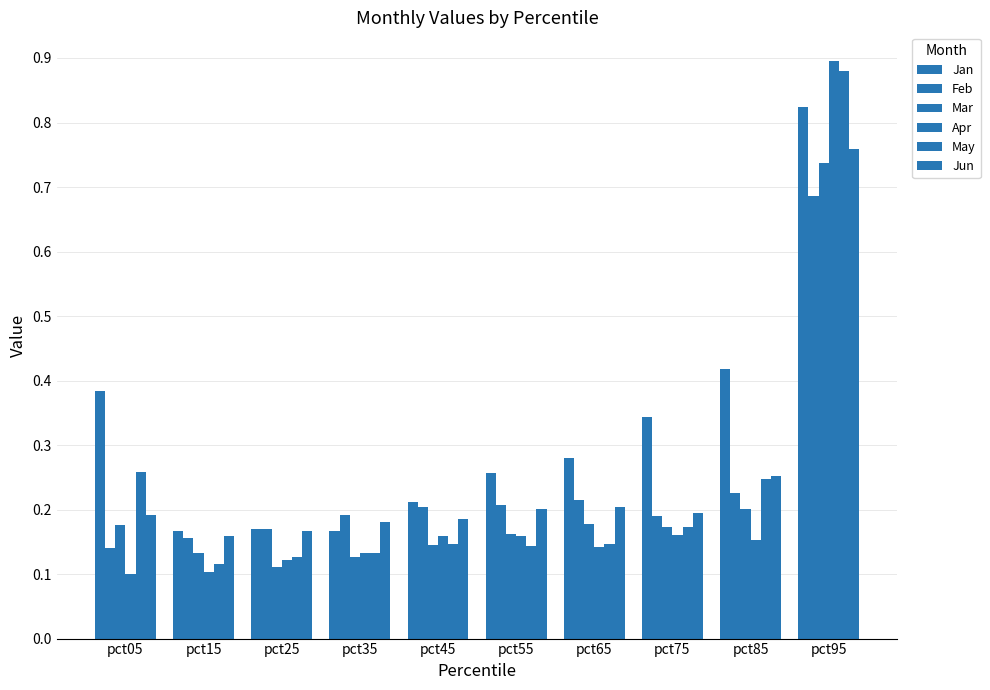

How many distinct data groups are displayed?

6